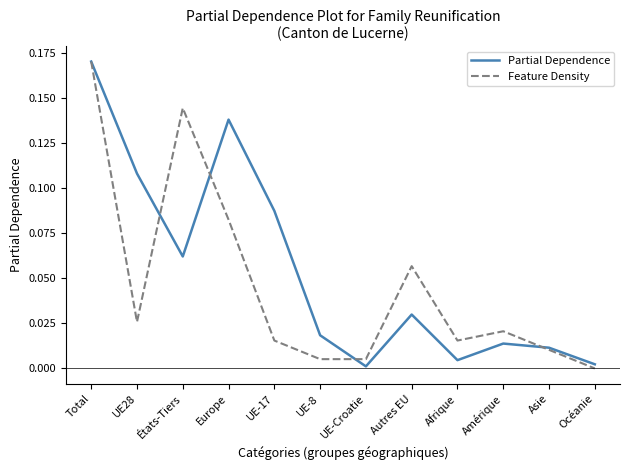

How many positive values does the Feature Density series have?

11